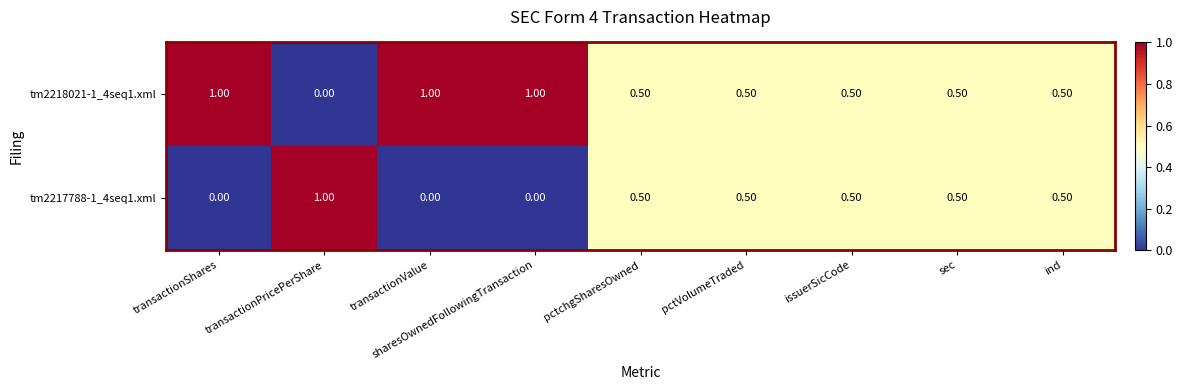

At which label does tm2218021-1_4seq1.xml reach its minimum?

transactionPricePerShare